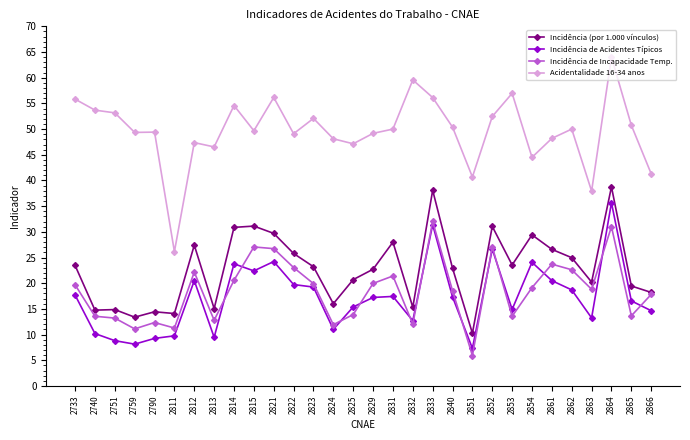

In Acidentalidade 16-34 anos, how many points are higher than both neighbors (excluding endpoints)?

9